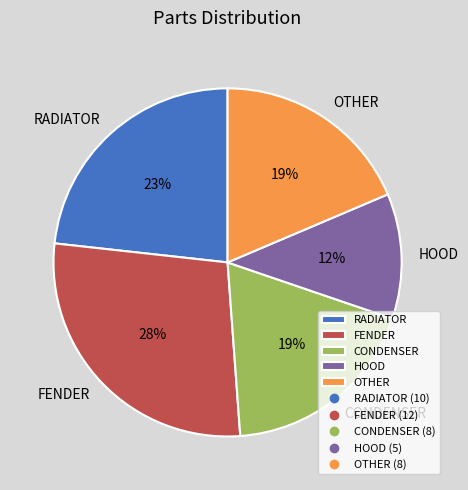

To the nearest percent, what is the average slice percentage?

20%